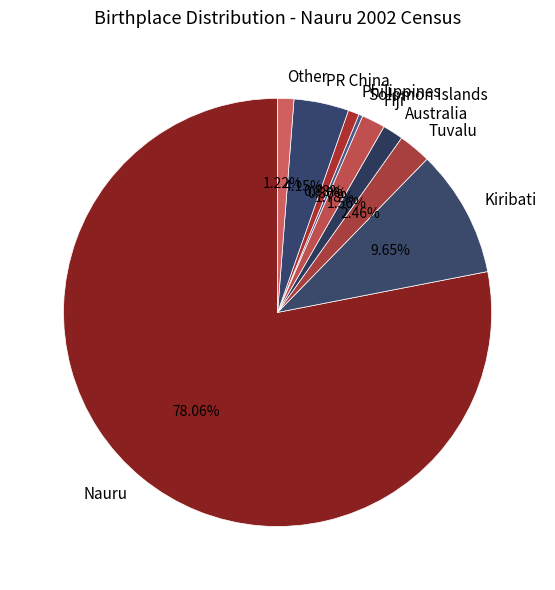

To the nearest percent, what portion does Australia represent?

2%